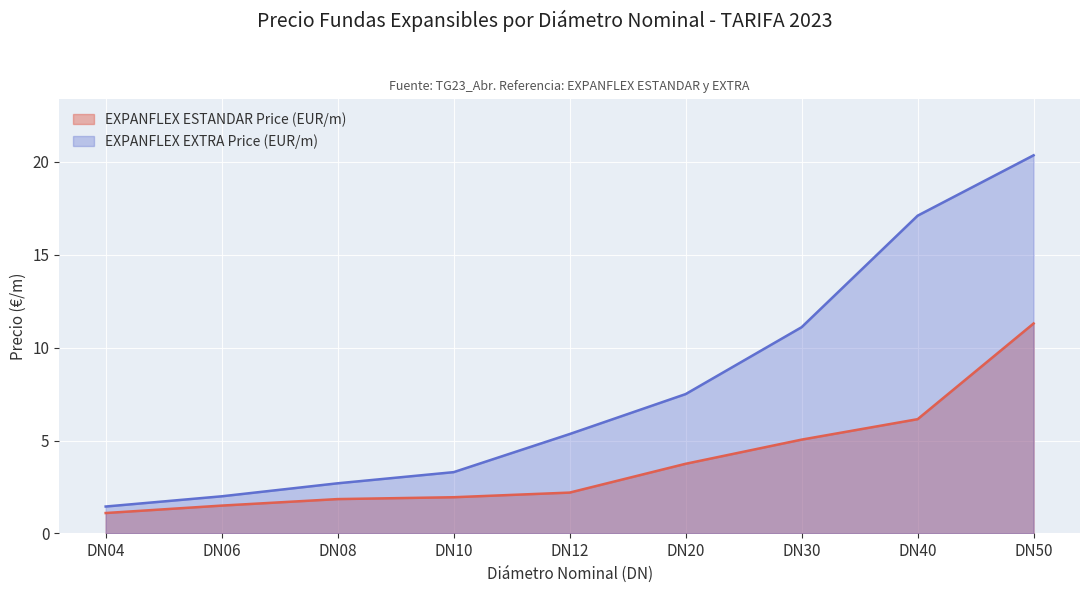

Reading left to right, extract all data points from this chart.

EXPANFLEX ESTANDAR Price (EUR/m): 1.1	1.5	1.9	1.9	2.2	3.8	5.0	6.2	11.3
EXPANFLEX EXTRA Price (EUR/m): 1.4	2.0	2.7	3.3	5.3	7.5	11.1	17.1	20.4